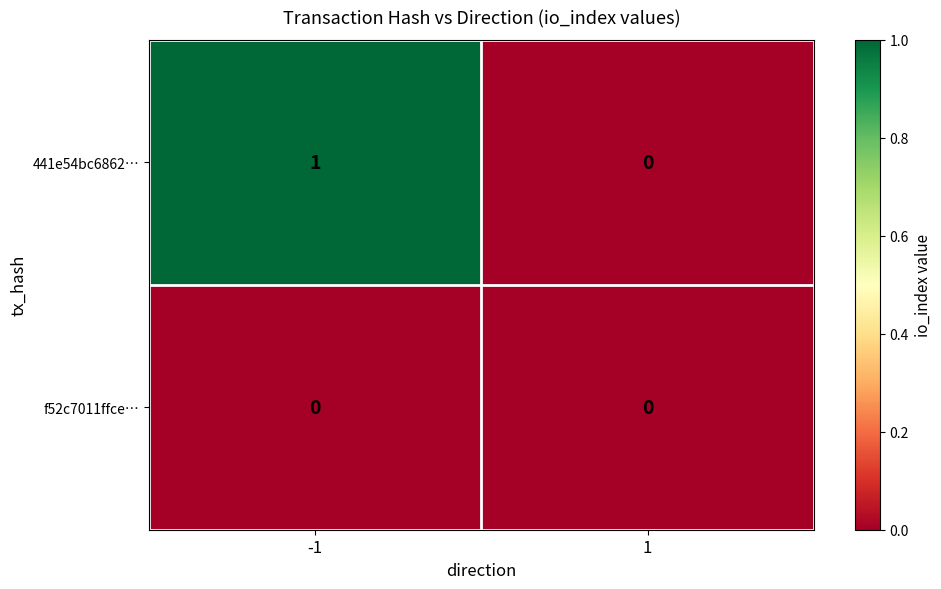

How many series are shown in this chart?

2